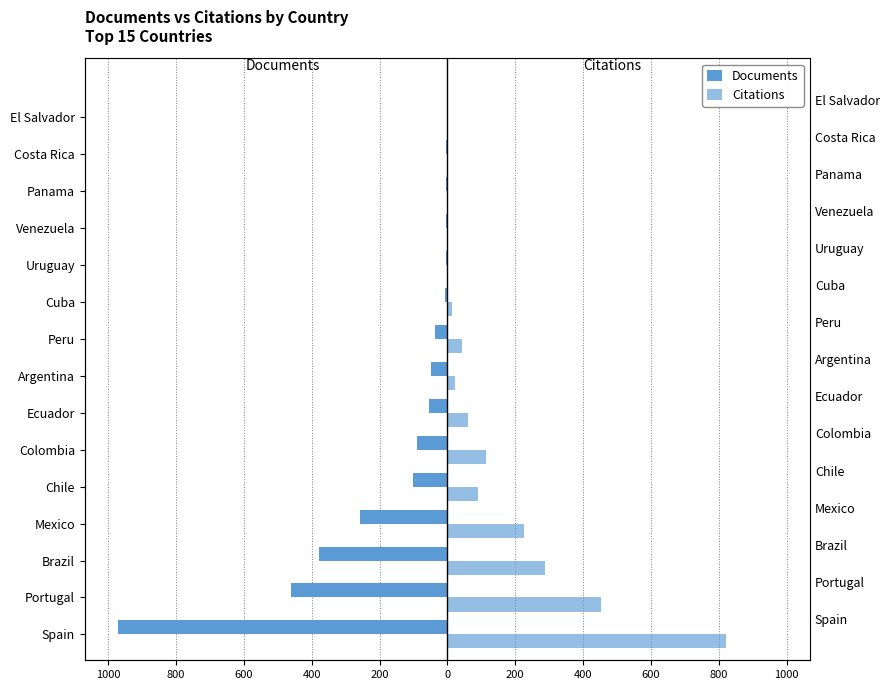

Is it true that Citations equals 2 at Panama?

False